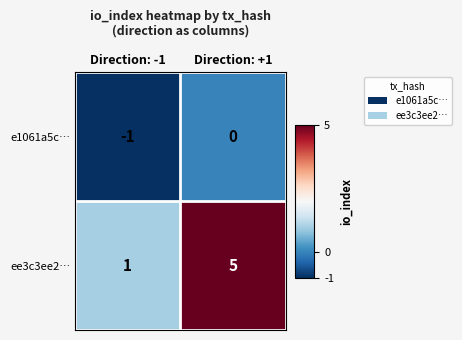

Which label corresponds to the smallest value in the chart?

Direction: -1